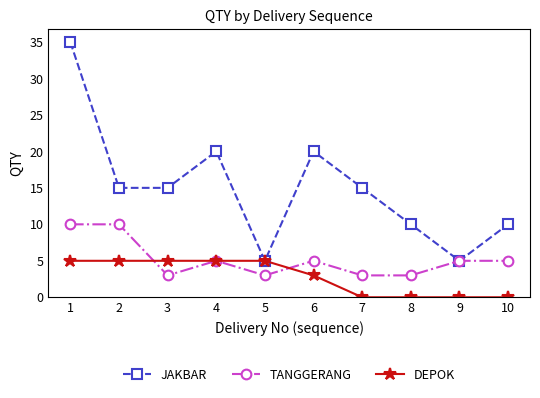

What is the value of the DEPOK point at the 3rd from the left?

5